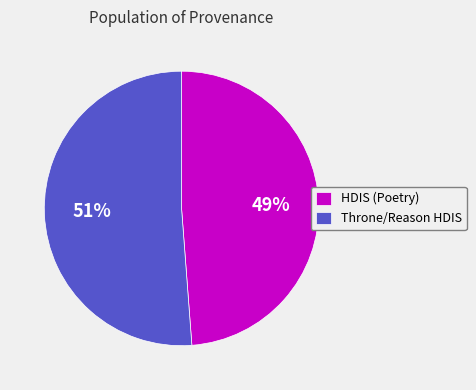

How many segments does this pie chart have?

2